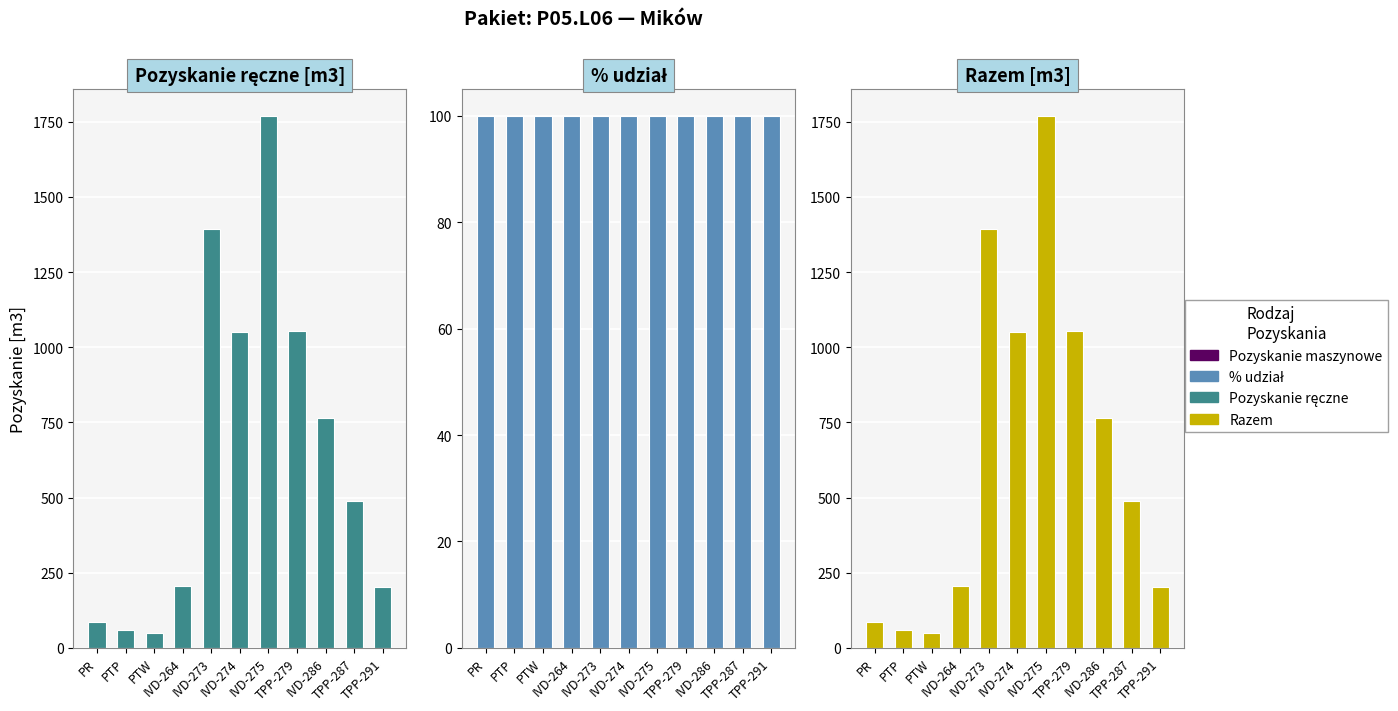

Reading right to left, transcribe all the data shown in this chart.

Pozyskanie ręczne [m3]: TPP-291=203	TPP-287=487	IVD-286=765	TPP-279=1053	IVD-275=1770	IVD-274=1051	IVD-273=1393	IVD-264=207	PTW=50	PTP=60	PR=85
% udział: TPP-291=100	TPP-287=100	IVD-286=100	TPP-279=100	IVD-275=100	IVD-274=100	IVD-273=100	IVD-264=100	PTW=100	PTP=100	PR=100
Razem [m3]: TPP-291=203	TPP-287=487	IVD-286=765	TPP-279=1053	IVD-275=1770	IVD-274=1051	IVD-273=1393	IVD-264=207	PTW=50	PTP=60	PR=85